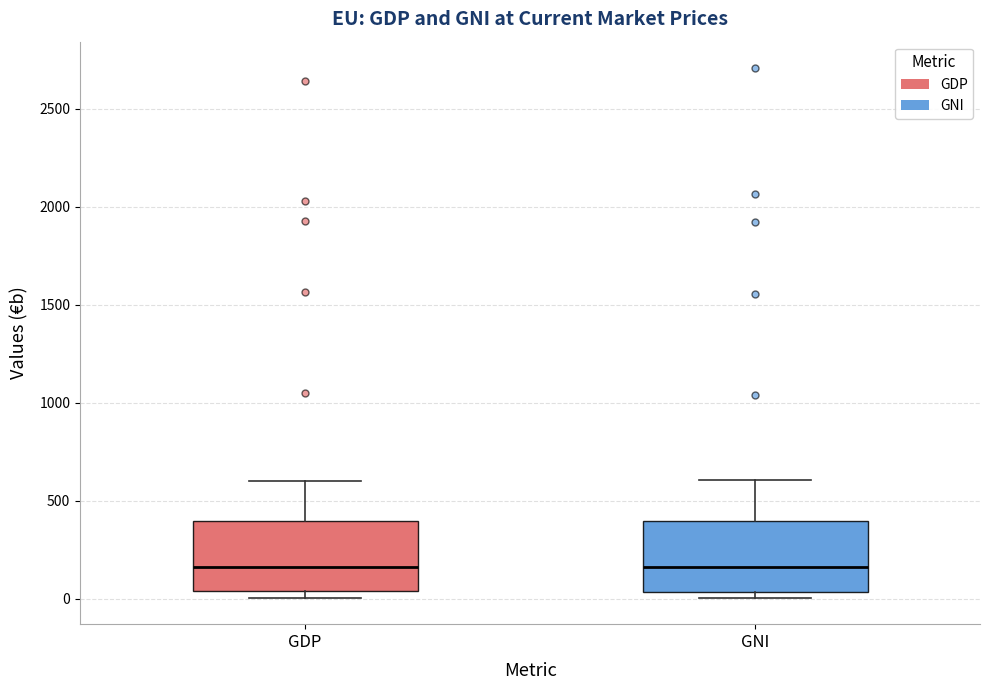

Where is the lower edge of the box for GNI on the y-axis? The values are not printed on the chart, so give them approximately, as read against the axis.

50